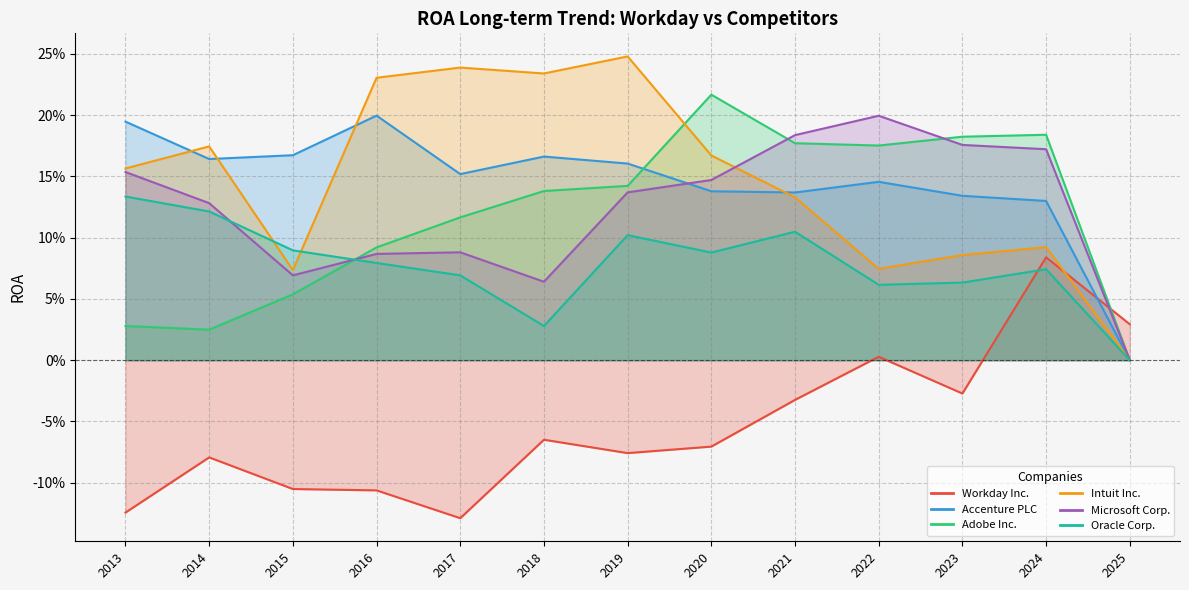

Between which two adjacent categories do Adobe Inc. and Accenture PLC first intersect?

2019 and 2020